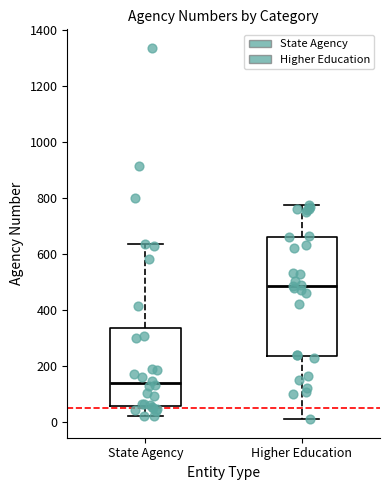

Where does the median line of the box for State Agency sit on the y-axis? The values are not printed on the chart, so give them approximately, as read against the axis.

140